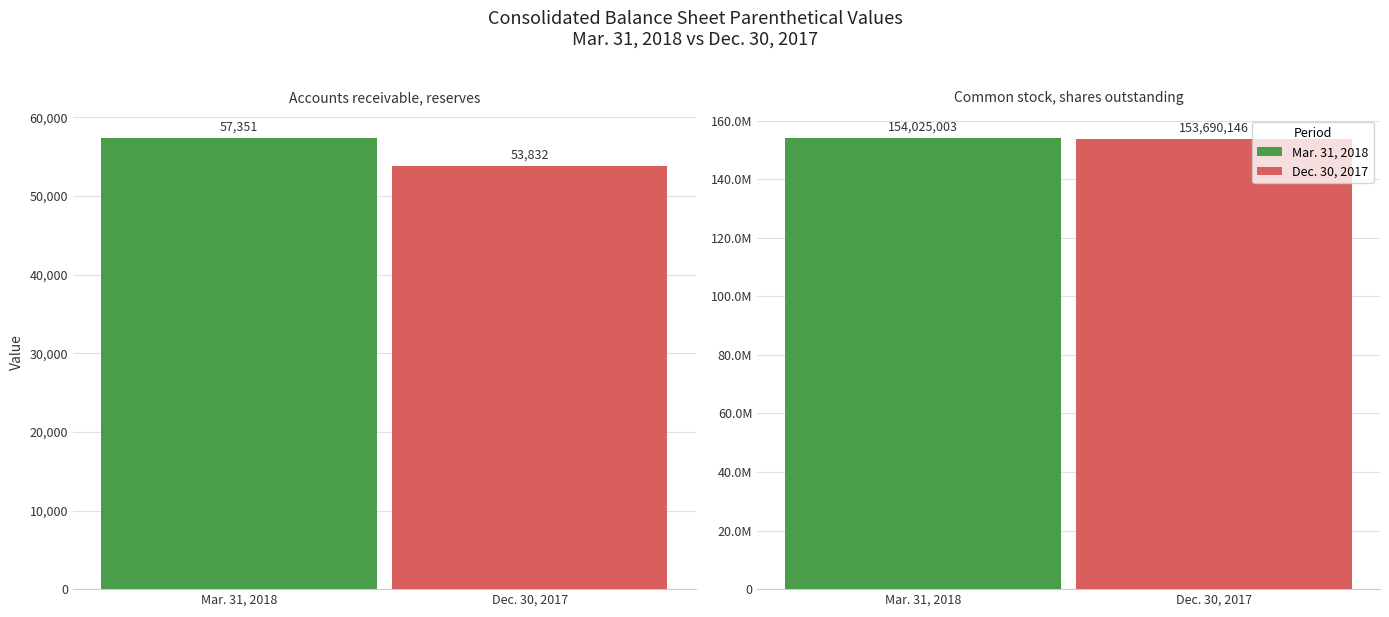

What is the spread (max minus min) of values at Common stock, shares outstanding?

334857